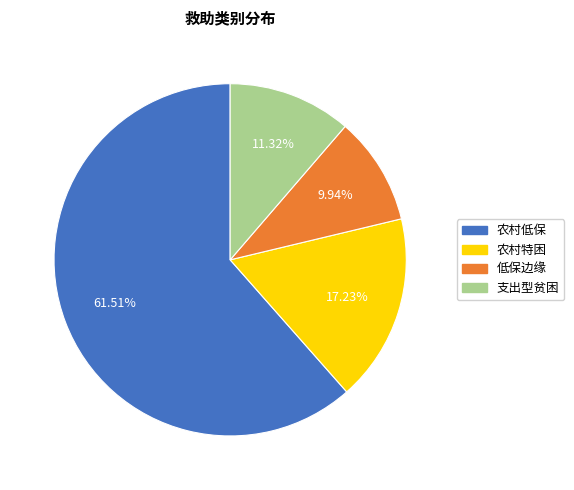

To the nearest percent, what is the difference between the 农村低保 and 农村特困 slice percentages?

44%